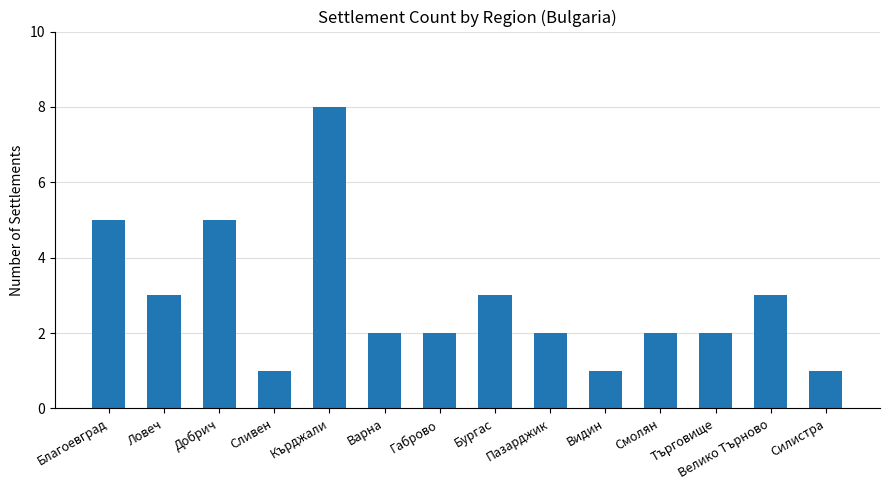

What is the sum of the values at Благоевград and Добрич?

10